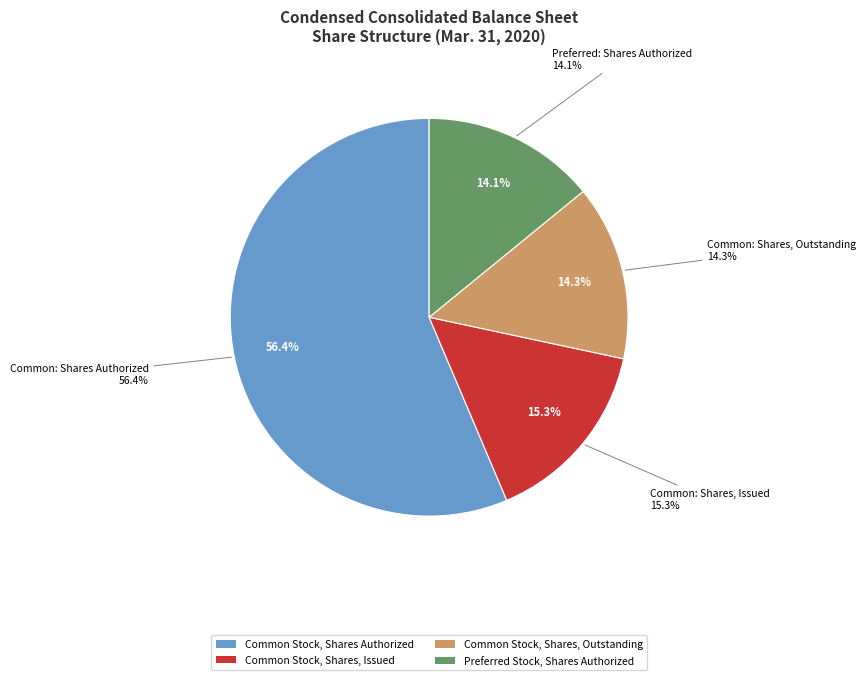

What percentage is NOT represented by Common Stock, Shares Authorized?

43.6%